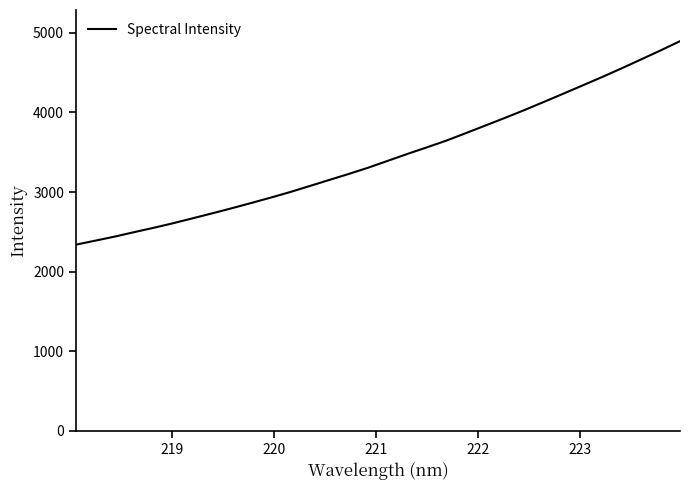

What is the minimum value shown in the chart?

2338.7